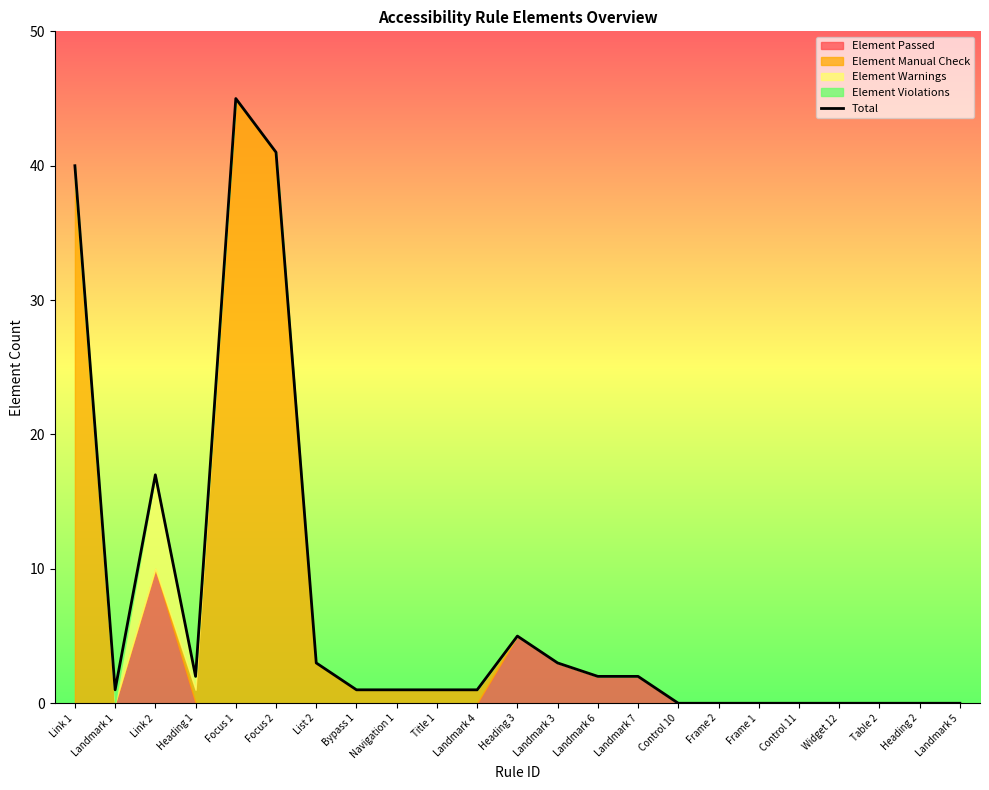

True or false: there are more than 0 points higher than both neighbors.

True